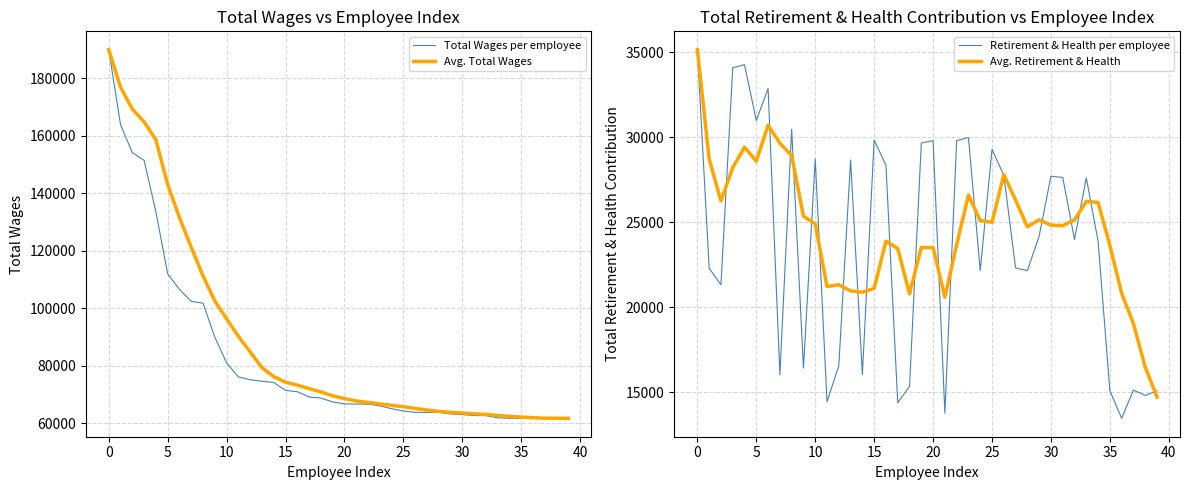

Which category has the lowest value across all series?

36